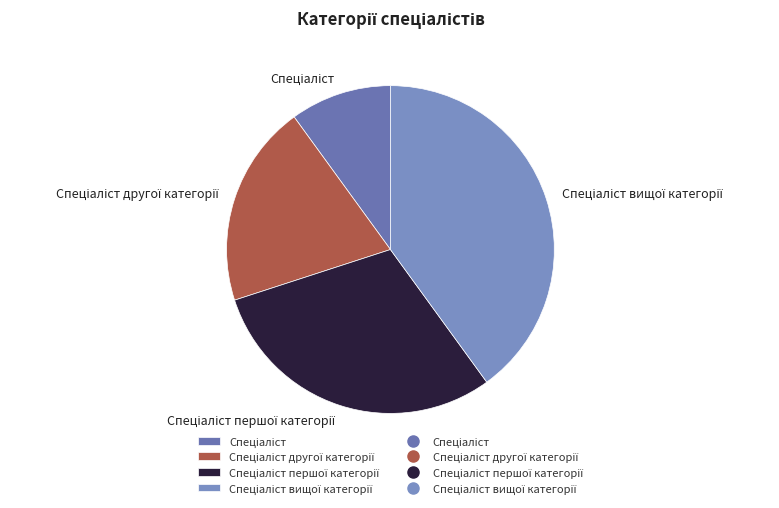

Does any single category account for the majority?

No